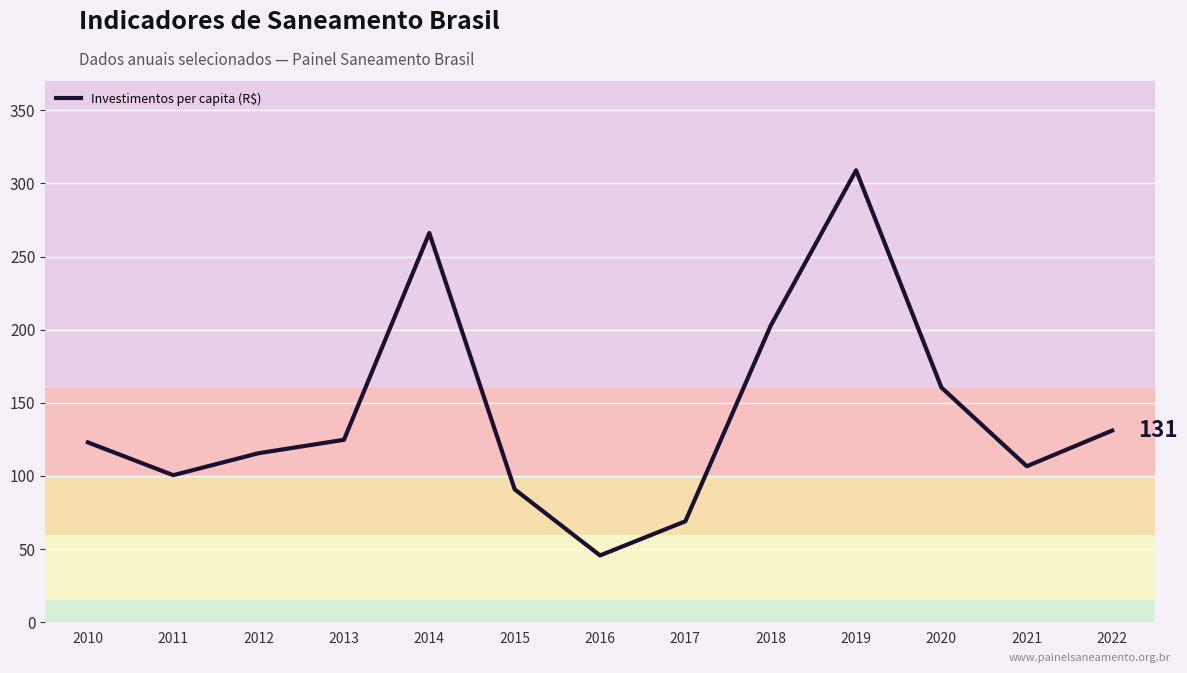

Which label corresponds to the largest value in the chart?

2019